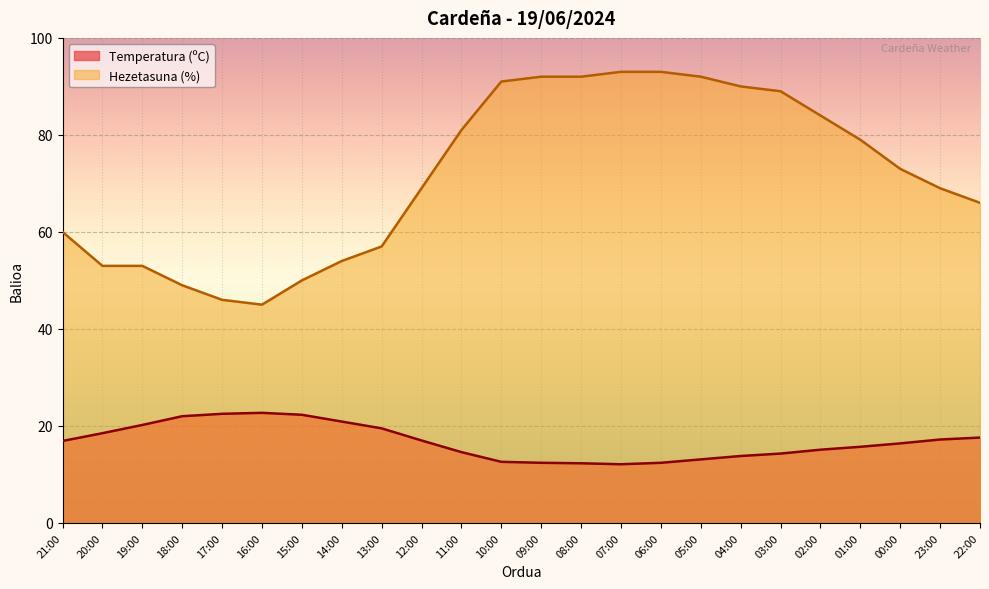

At 04:00, list the series in order from smallest to largest.

Temperatura (ºC), Hezetasuna (%)